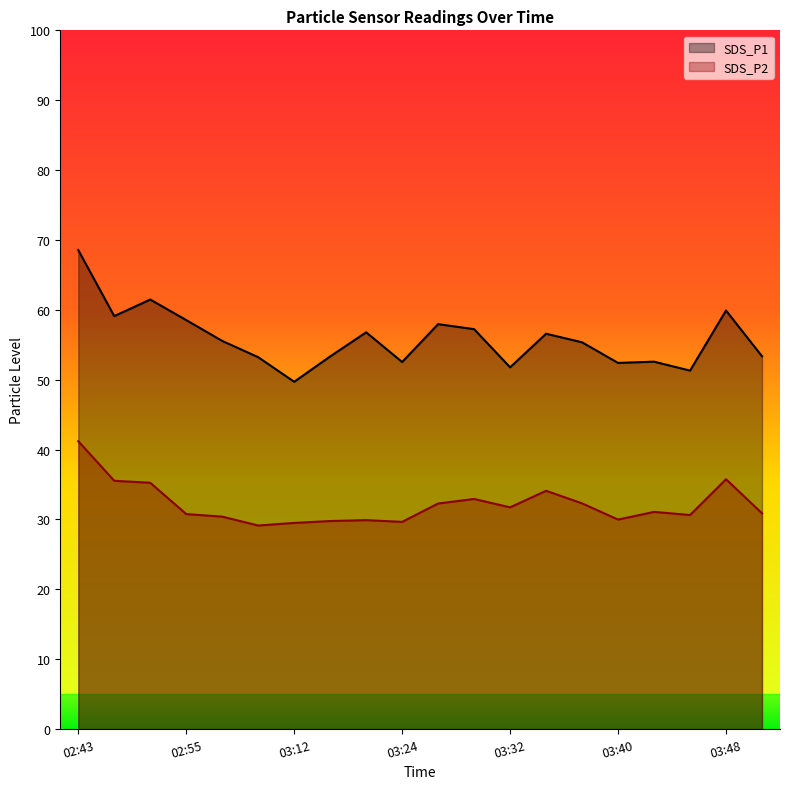

What is the difference between the maximum and second lowest values in the SDS_P2 series?

11.7